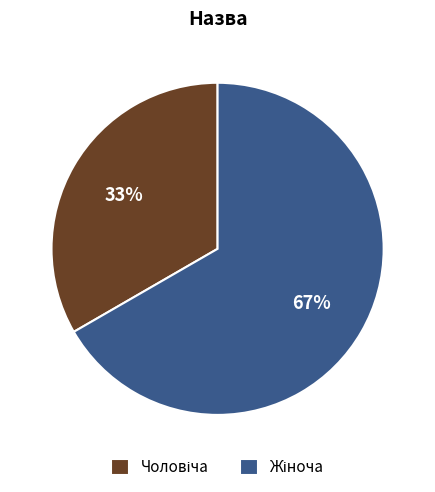

Does any single category account for the majority?

Yes